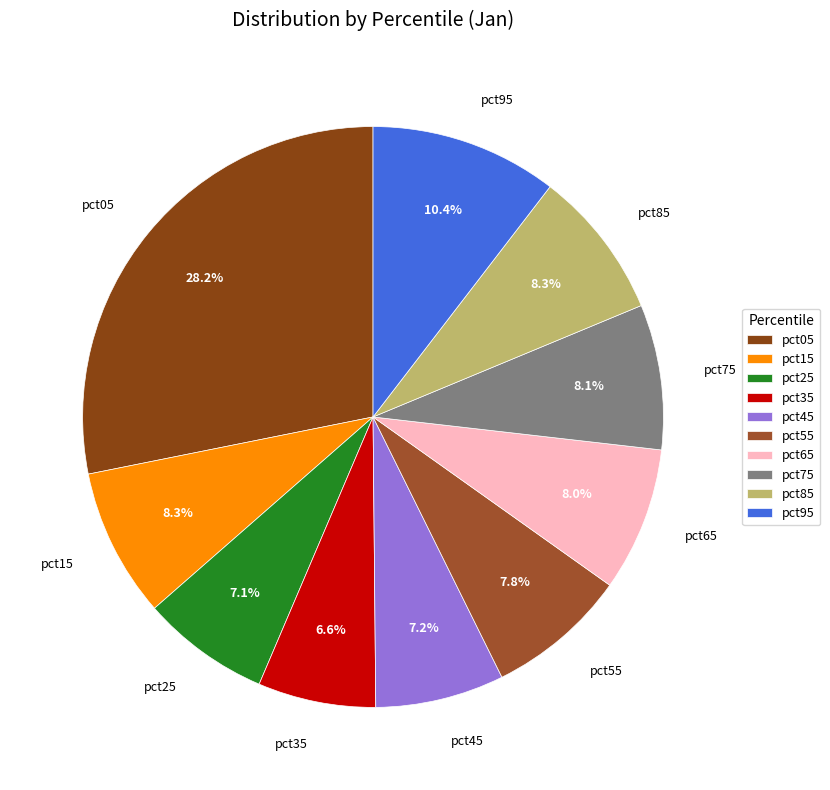

Is it true that pct35 is 19% of the pie?

False